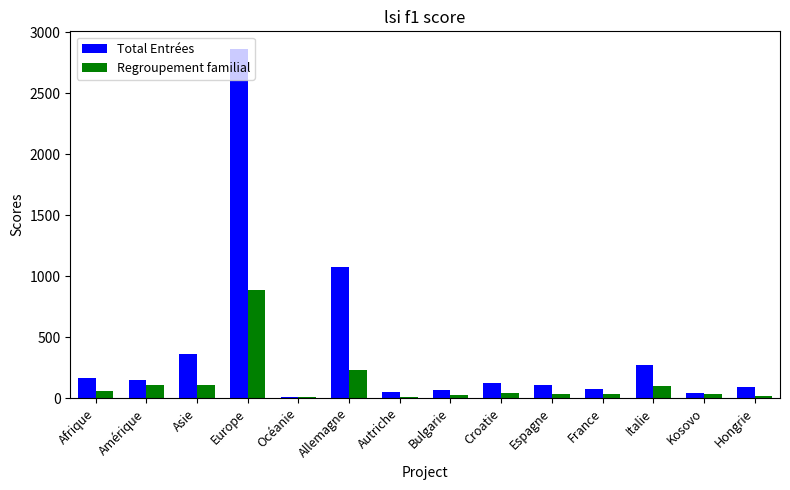

What is the highest value of the Total Entrées series?

2865